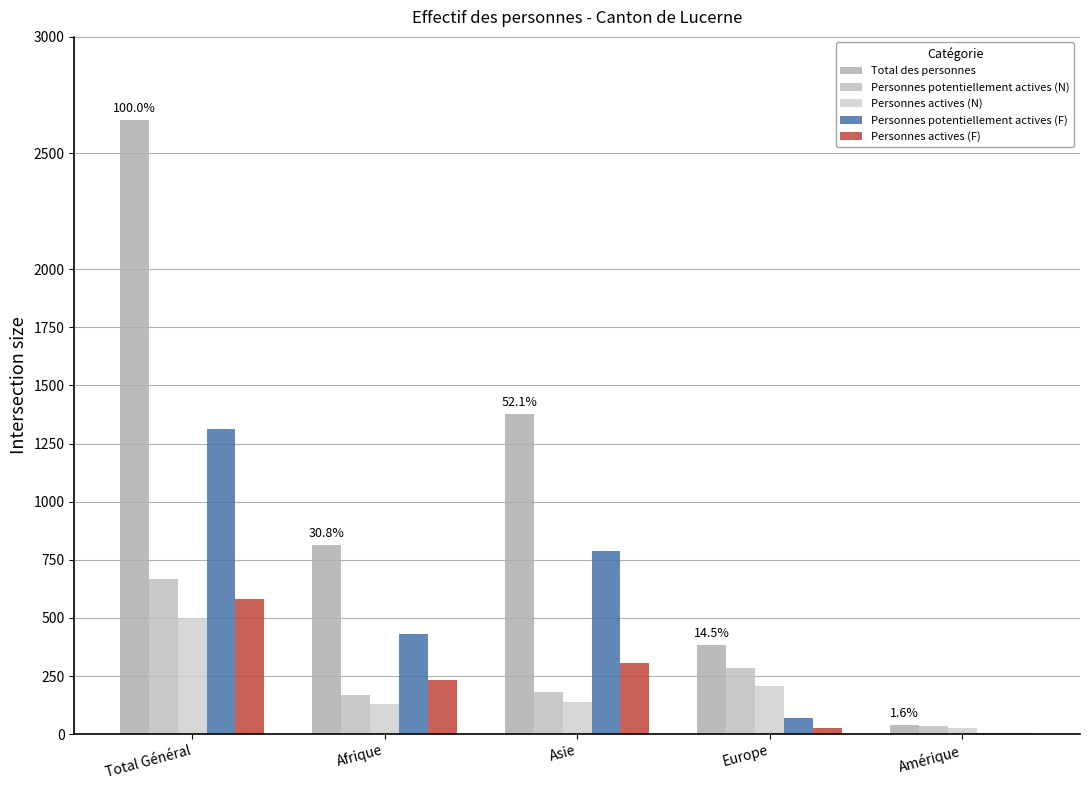

Which series has the largest total across all categories?

Total des personnes